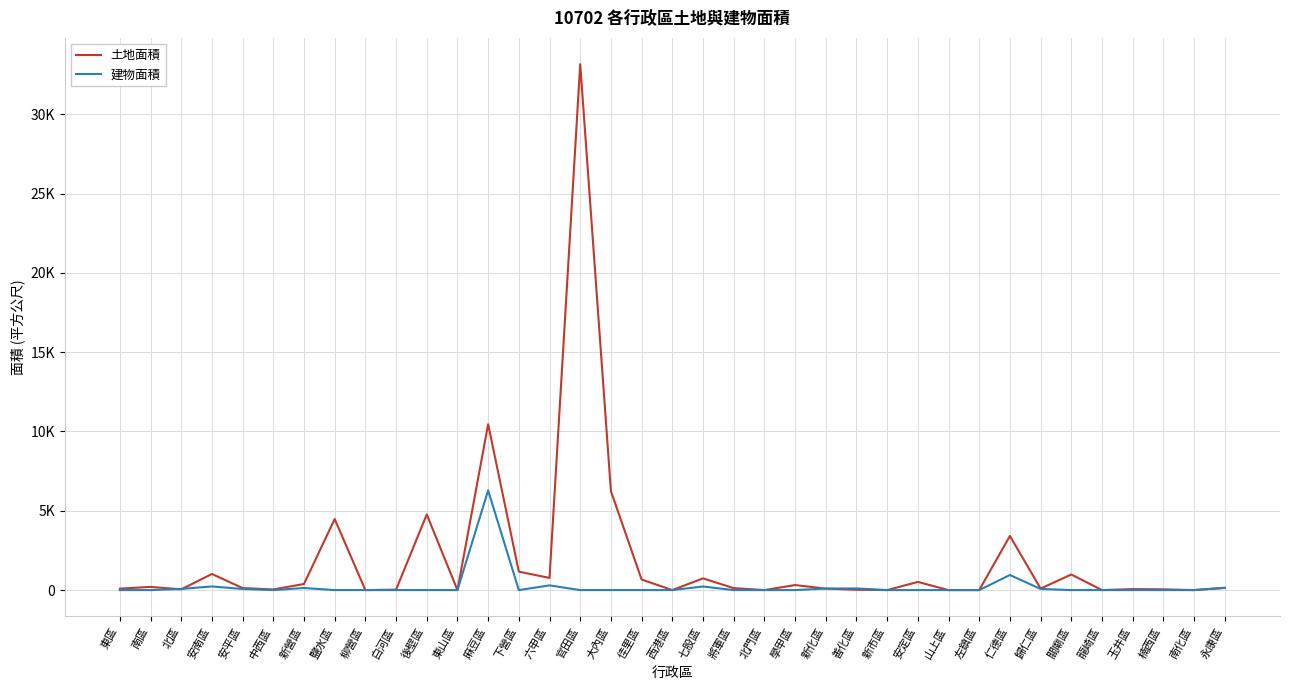

At which label is 建物面積 closest to 3142?

仁德區